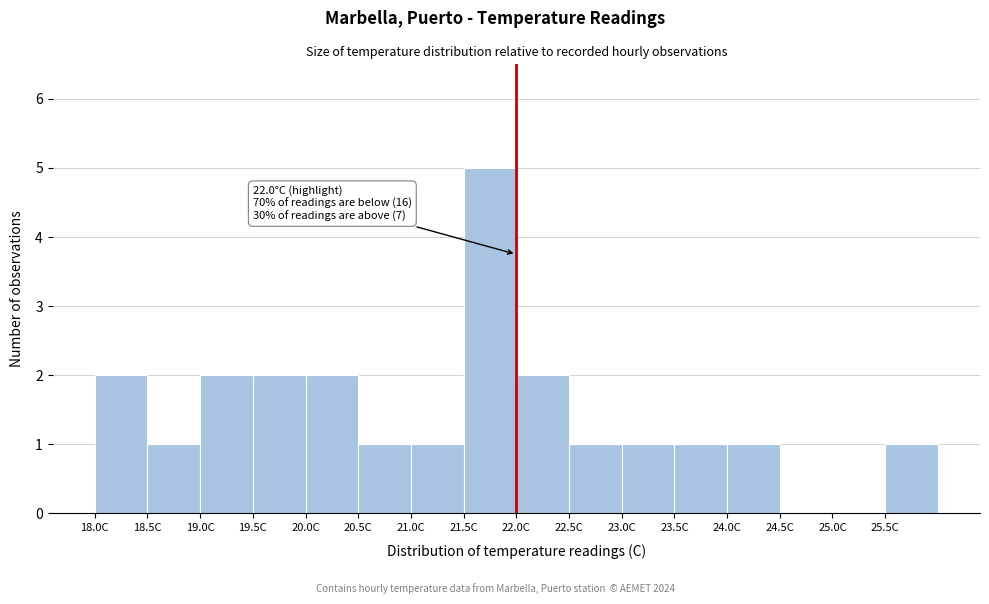

Over which range of the x-axis is the bar tallest?

21.5 to 22.0